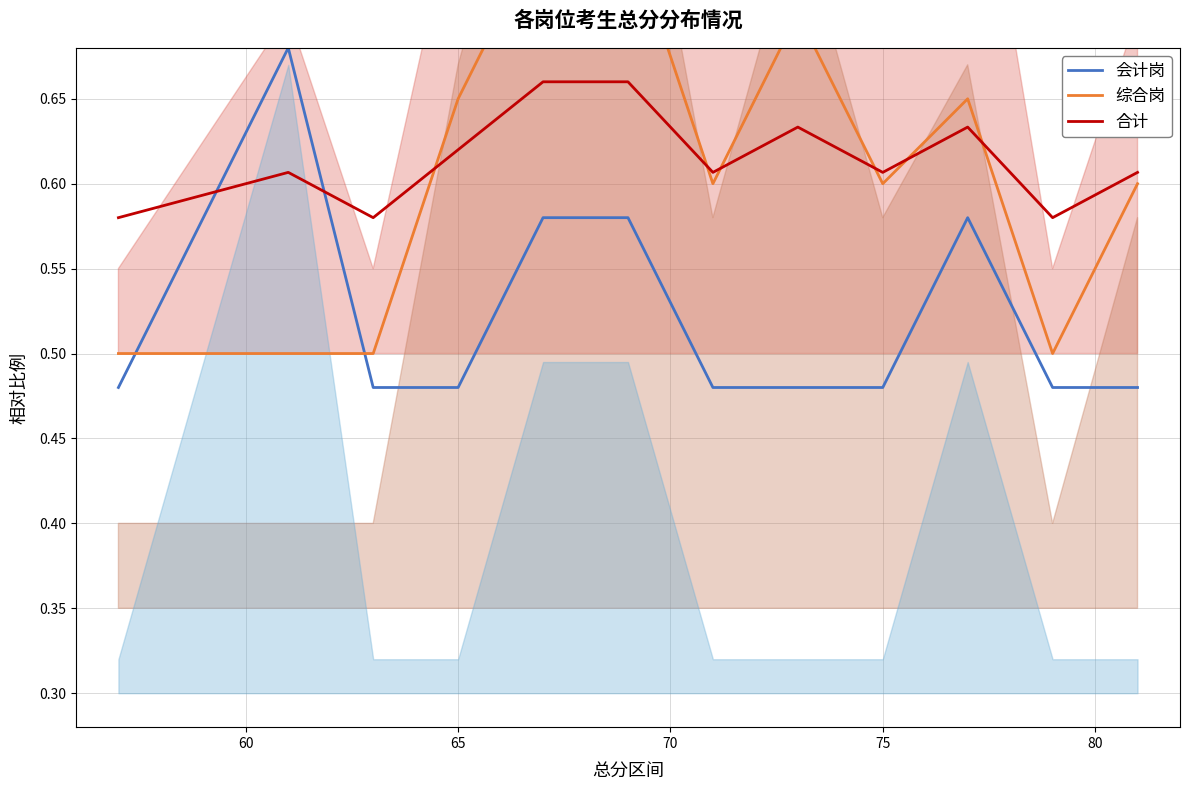

What is the average value of the 合计 series?

0.6